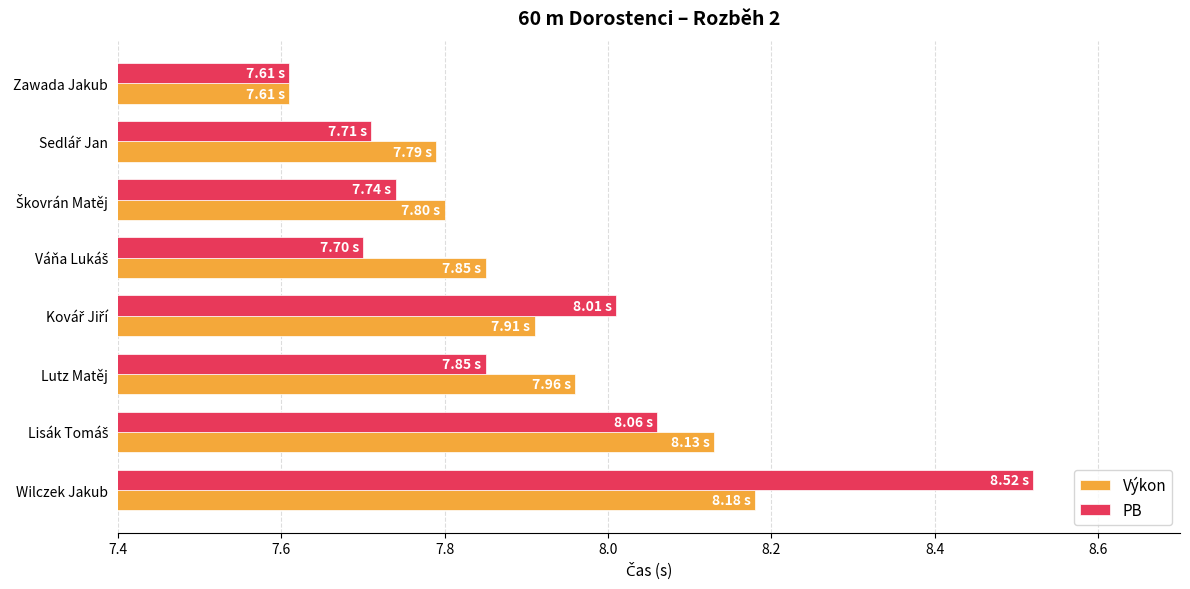

Which label corresponds to the smallest value in the chart?

Zawada Jakub